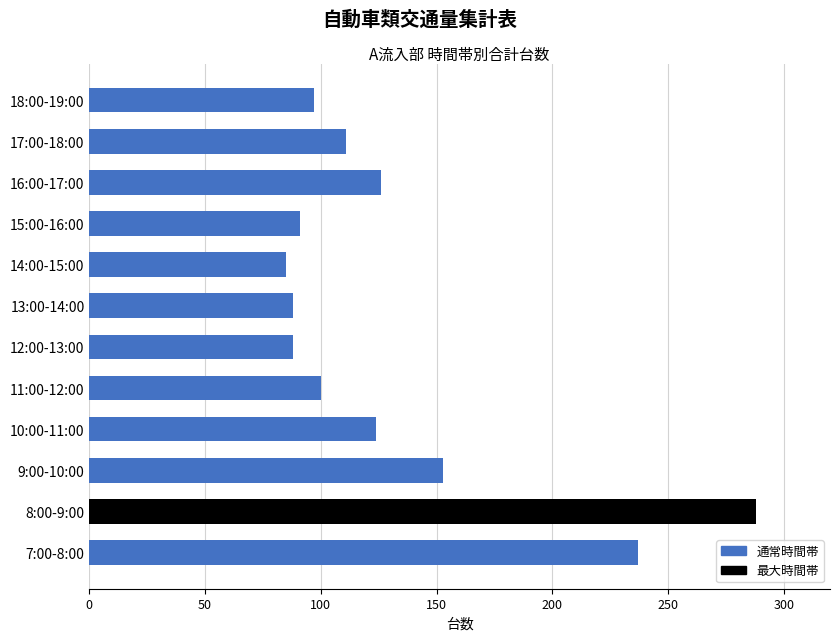

Reading top to bottom, transcribe all the data shown in this chart.

97	111	126	91	85	88	88	100	124	153	288	237